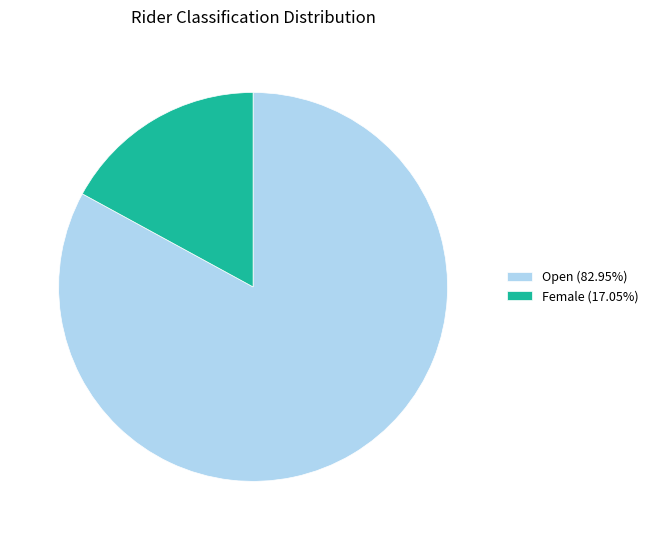

Rank the categories by value from highest to lowest.

Open, Female